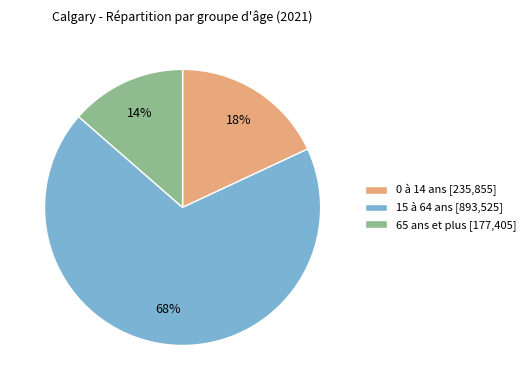

What percentage is the 65 ans et plus slice, to the nearest percent?

14%